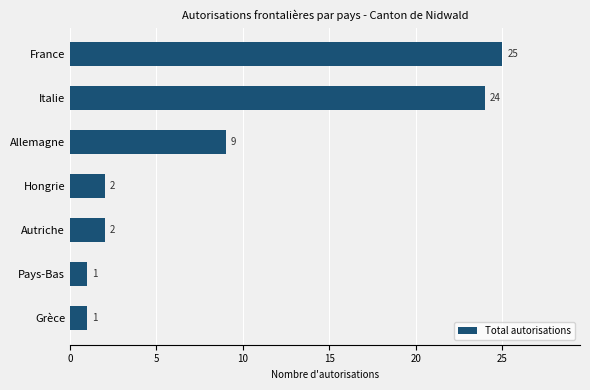

What is the ratio of the value at Grèce to the value at Pays-Bas?

1.0